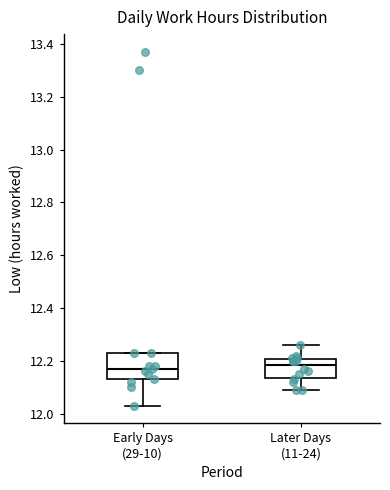

Reading left to right, read every box against the y-axis: the position of its median line, the range the box covers, and the ends of its whiskers. The values are not printed on the chart, so give them approximately, as read against the axis.

Early Days (29-10): median 12.18, box 12.14 to 12.24, whiskers 12.04 to 12.24
Later Days (11-24): median 12.18, box 12.14 to 12.20, whiskers 12.10 to 12.26